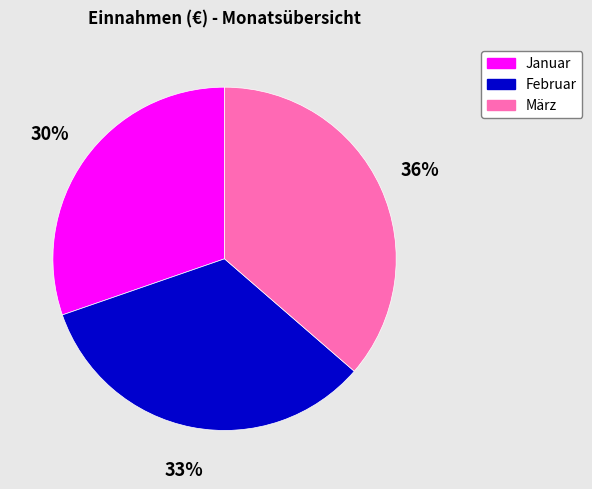

Combined, do Januar and März account for over 50%?

Yes